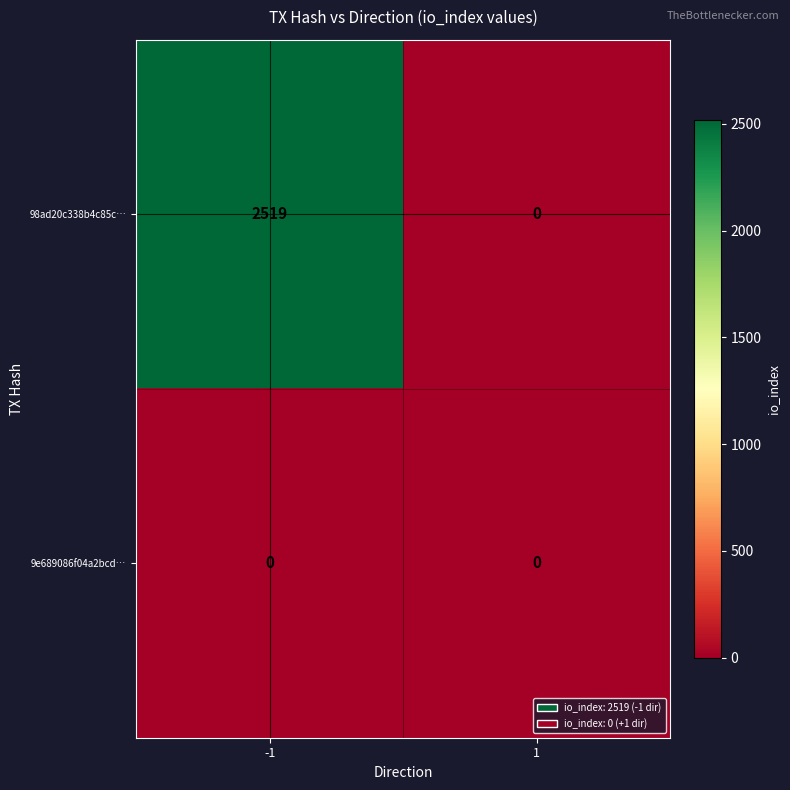

At which category is the sum across all series the highest?

-1